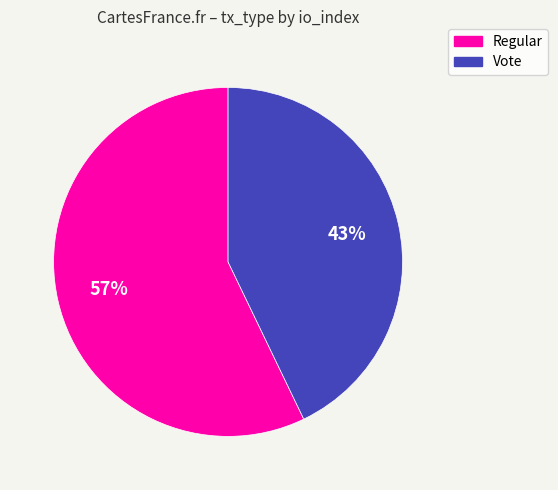

Is there a majority slice in this chart?

Yes